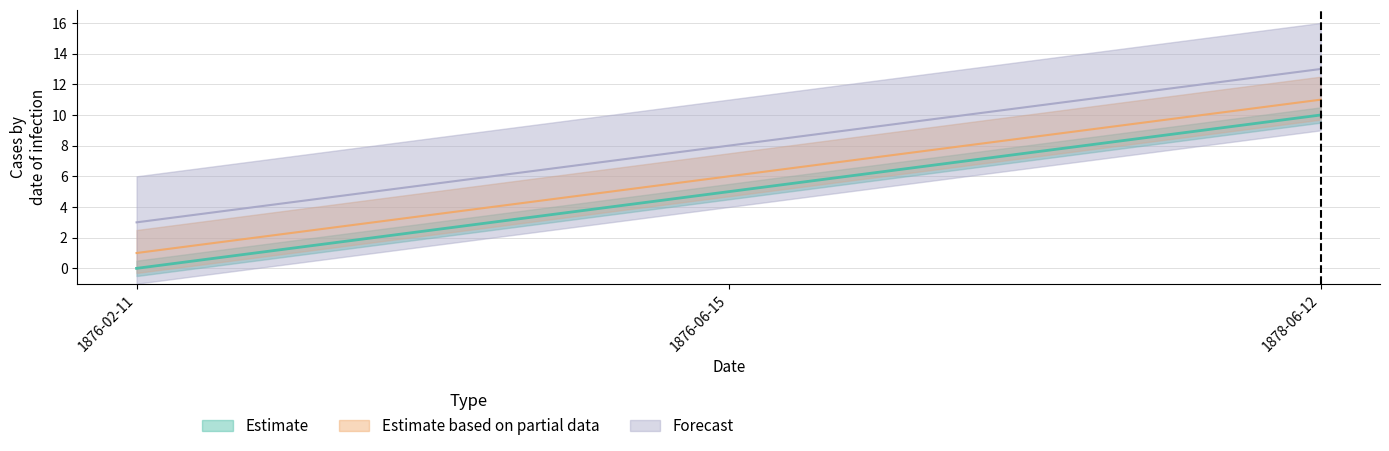

What is the value of the Dublin Core:Identifier point at the 1st from the left?

1